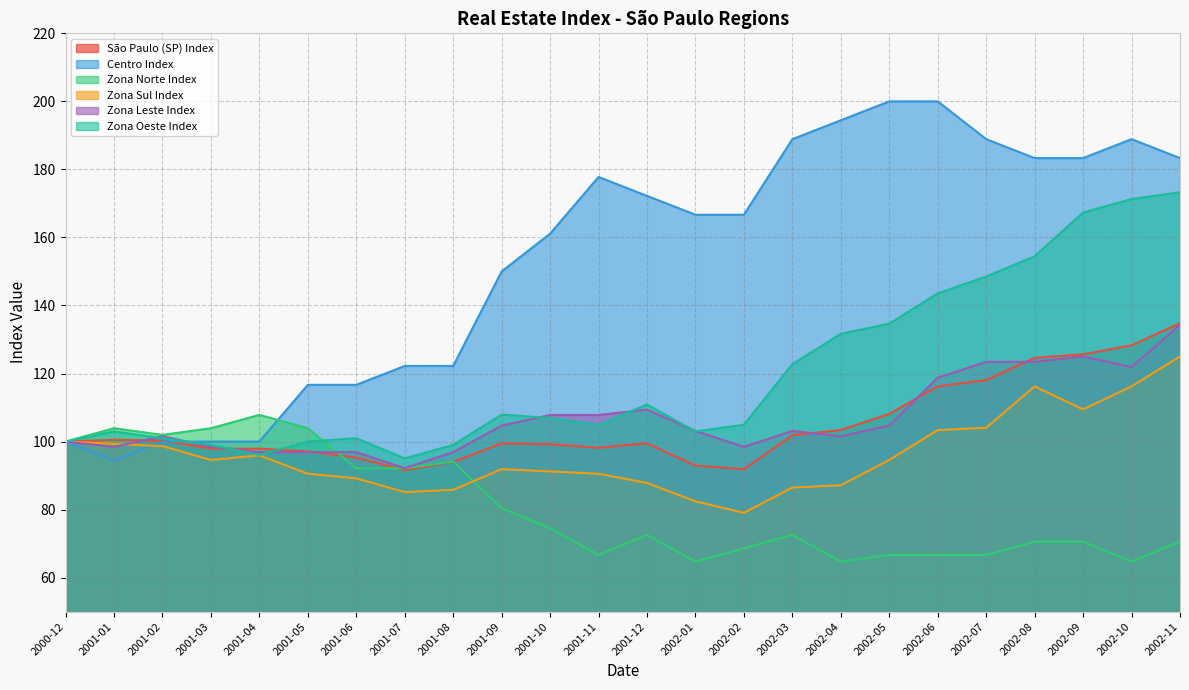

What is the spread (max minus min) of values at 2002-03?

116.3